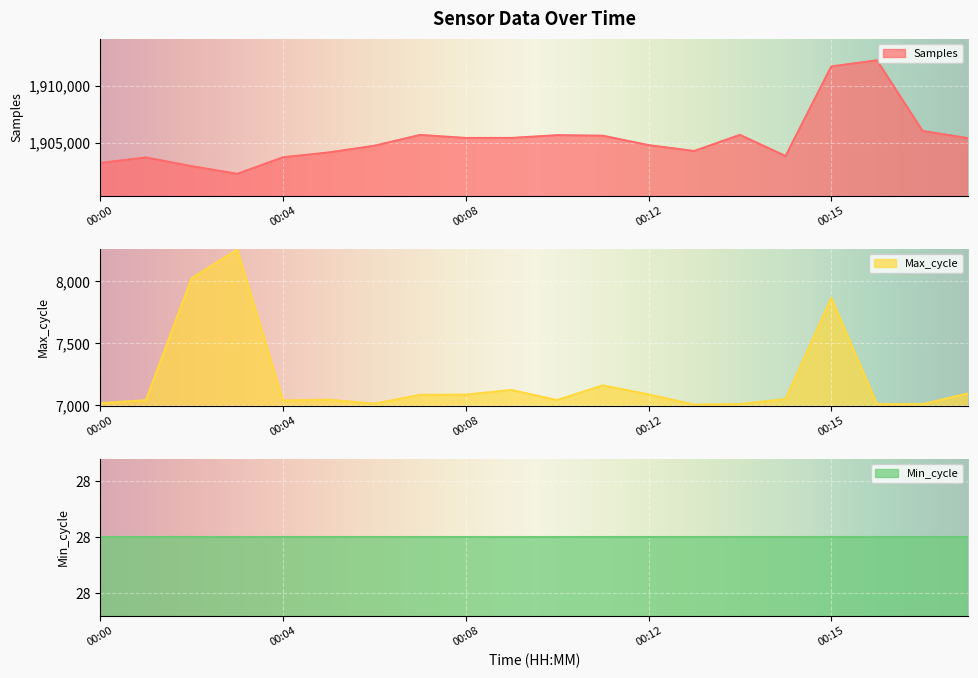

How many data points in Samples are less than 1905408?

10